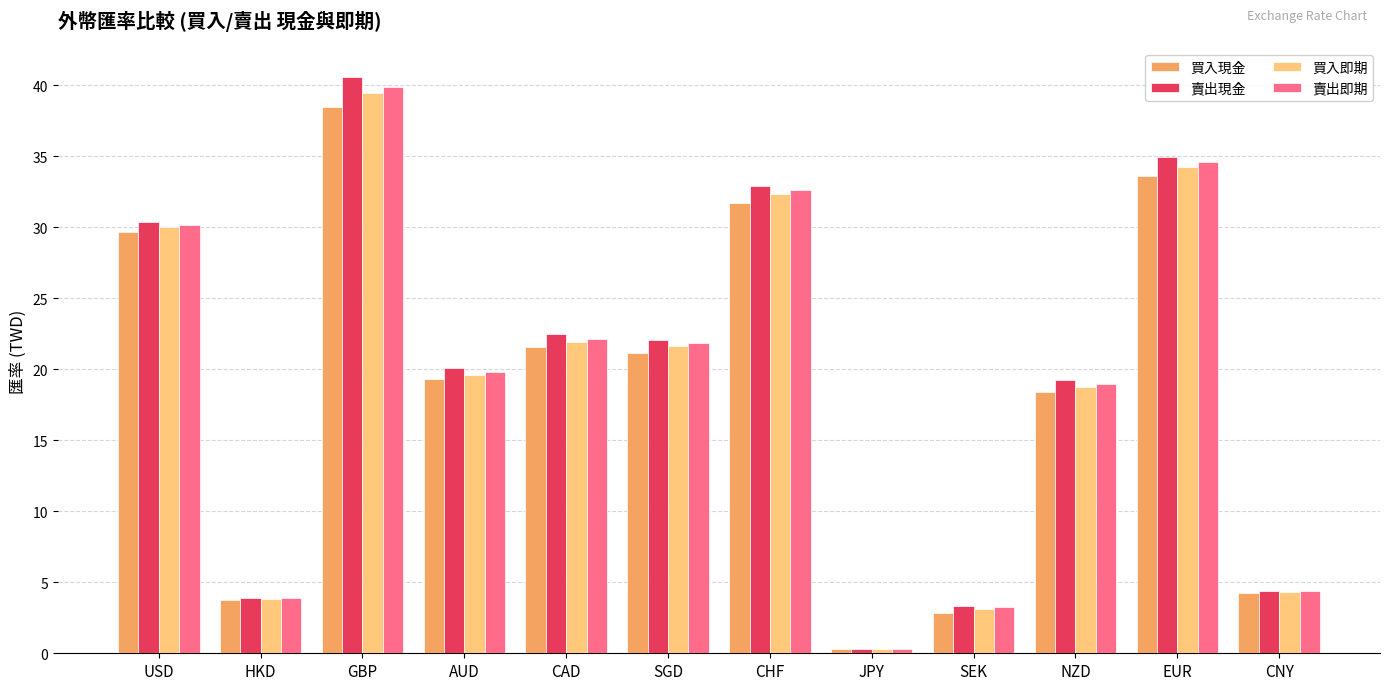

What is the lowest value of the 買入即期 series?

0.3